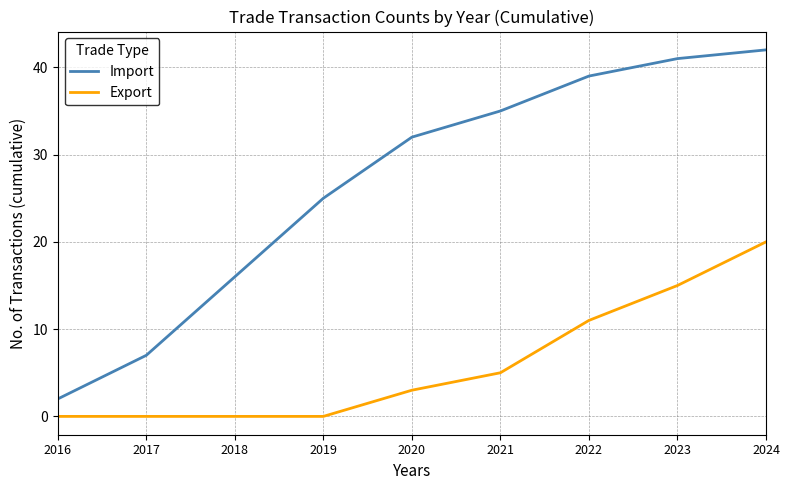

What value does the Export series have at 2023, to the nearest 5?

15